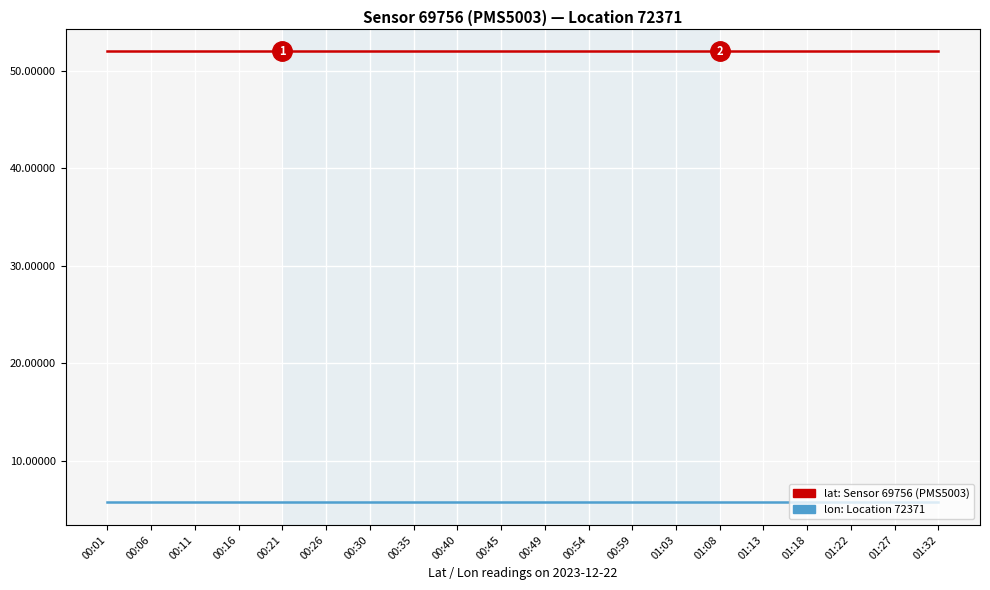

What is the total value across all series at 00:45?

57.7